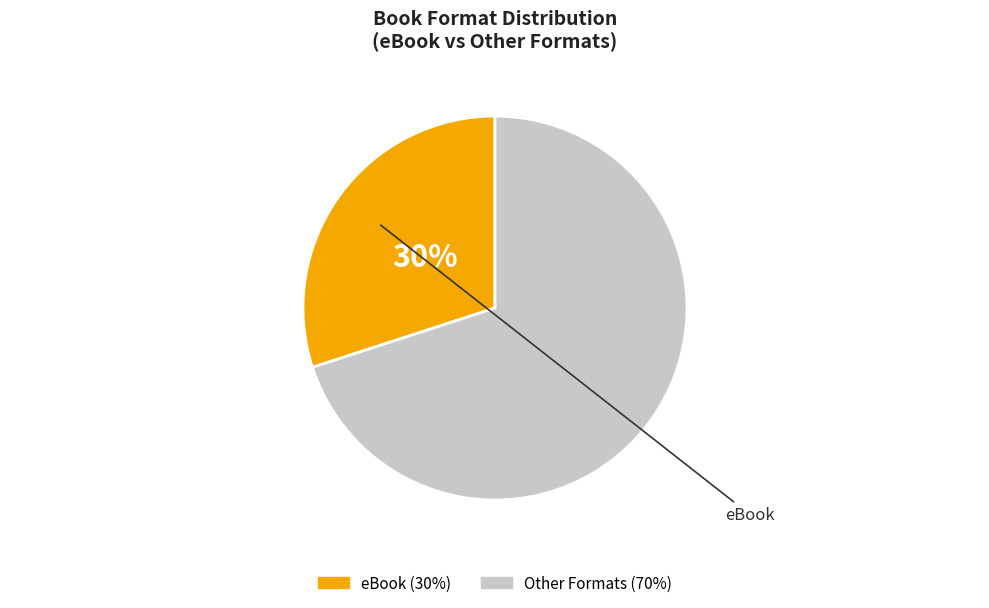

To the nearest percent, what is the difference between the largest and smallest slice percentages?

40%